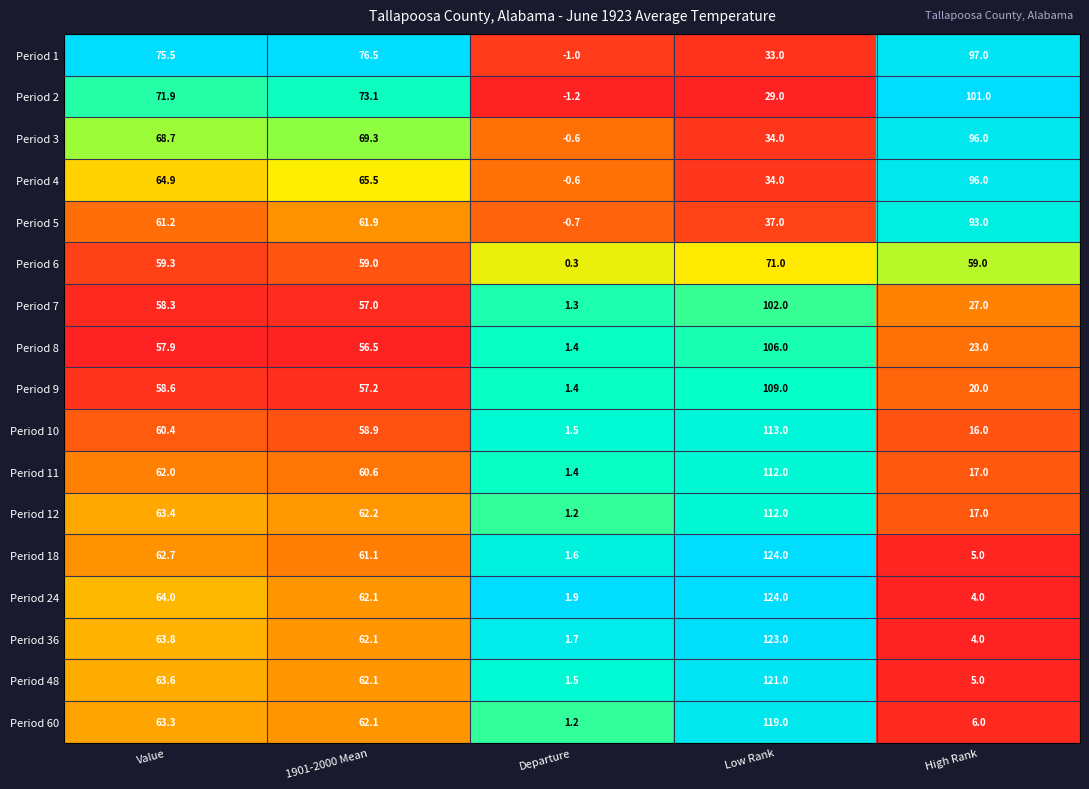

What is the sum of all Period 1 values?

281.0